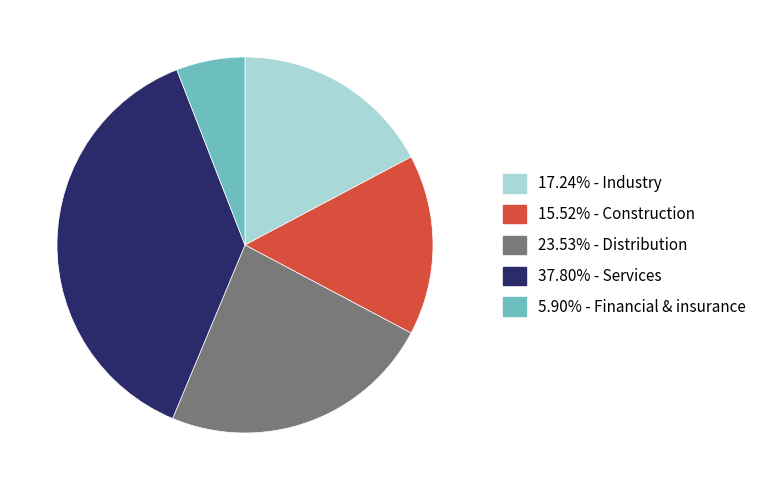

Is there any slice that represents more than half of the pie?

No